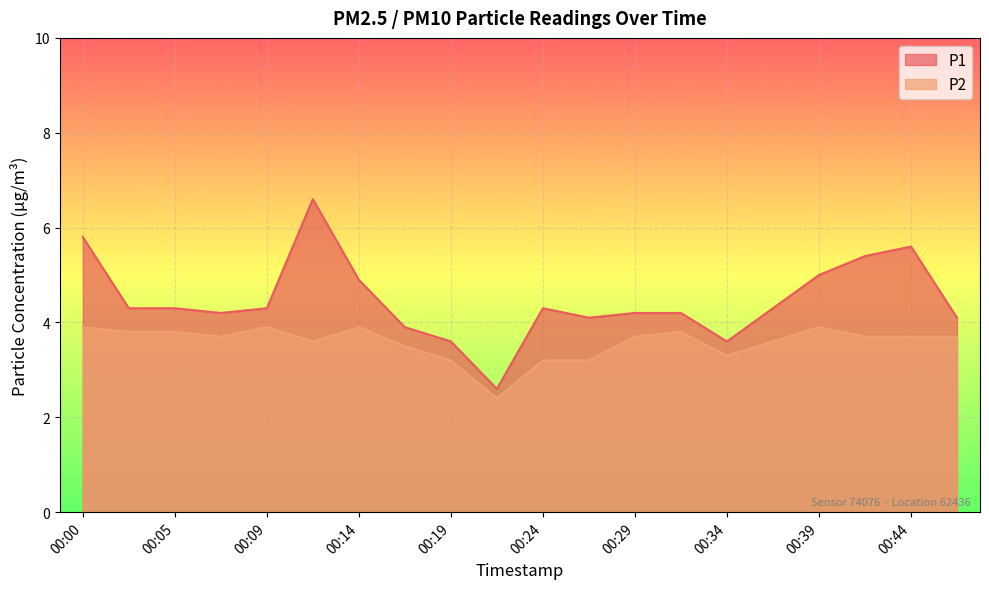

What is the sum of all P2 values?

71.5